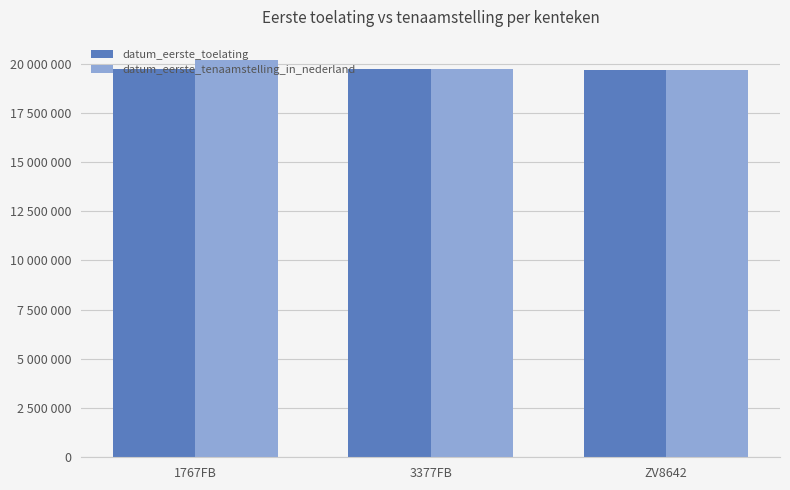

What are all the series names shown in the legend?

datum_eerste_toelating, datum_eerste_tenaamstelling_in_nederland